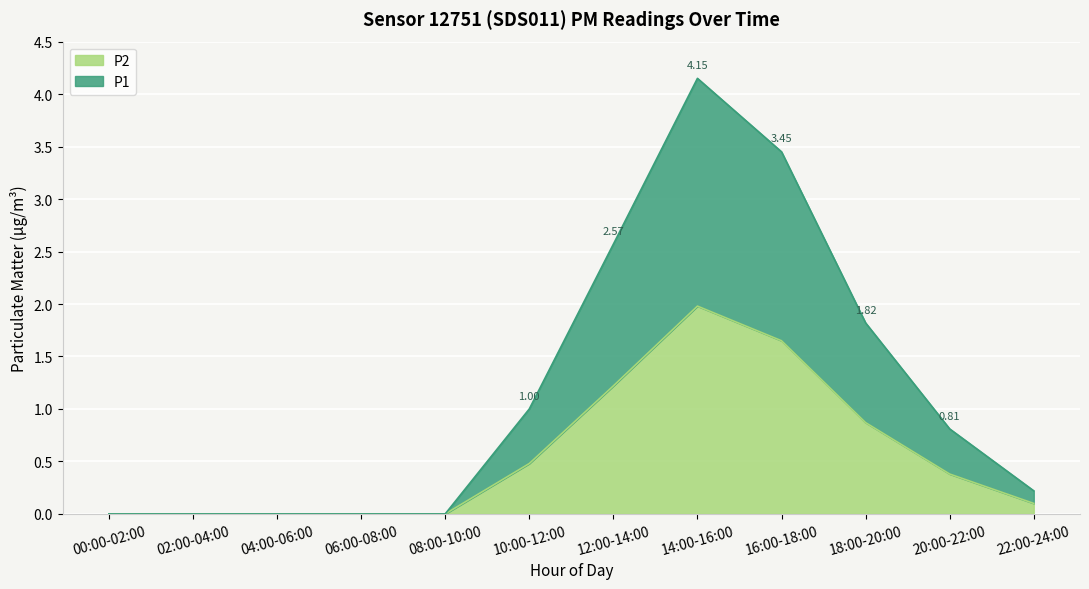

List the series in order of their overall mean, lowest first.

P2, P1